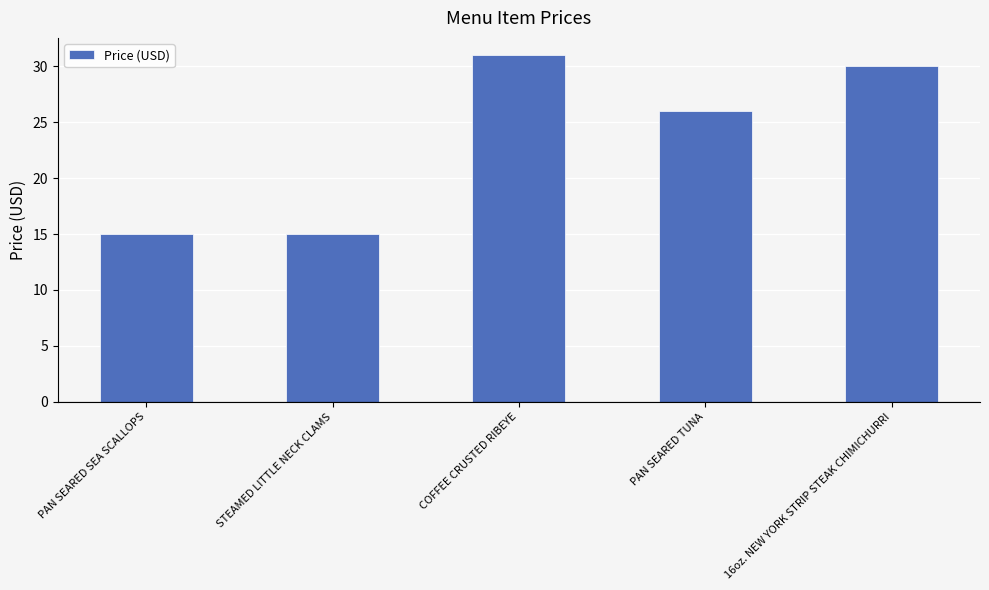

What is the ratio of the value at STEAMED LITTLE NECK CLAMS to the value at PAN SEARED SEA SCALLOPS?

1.0